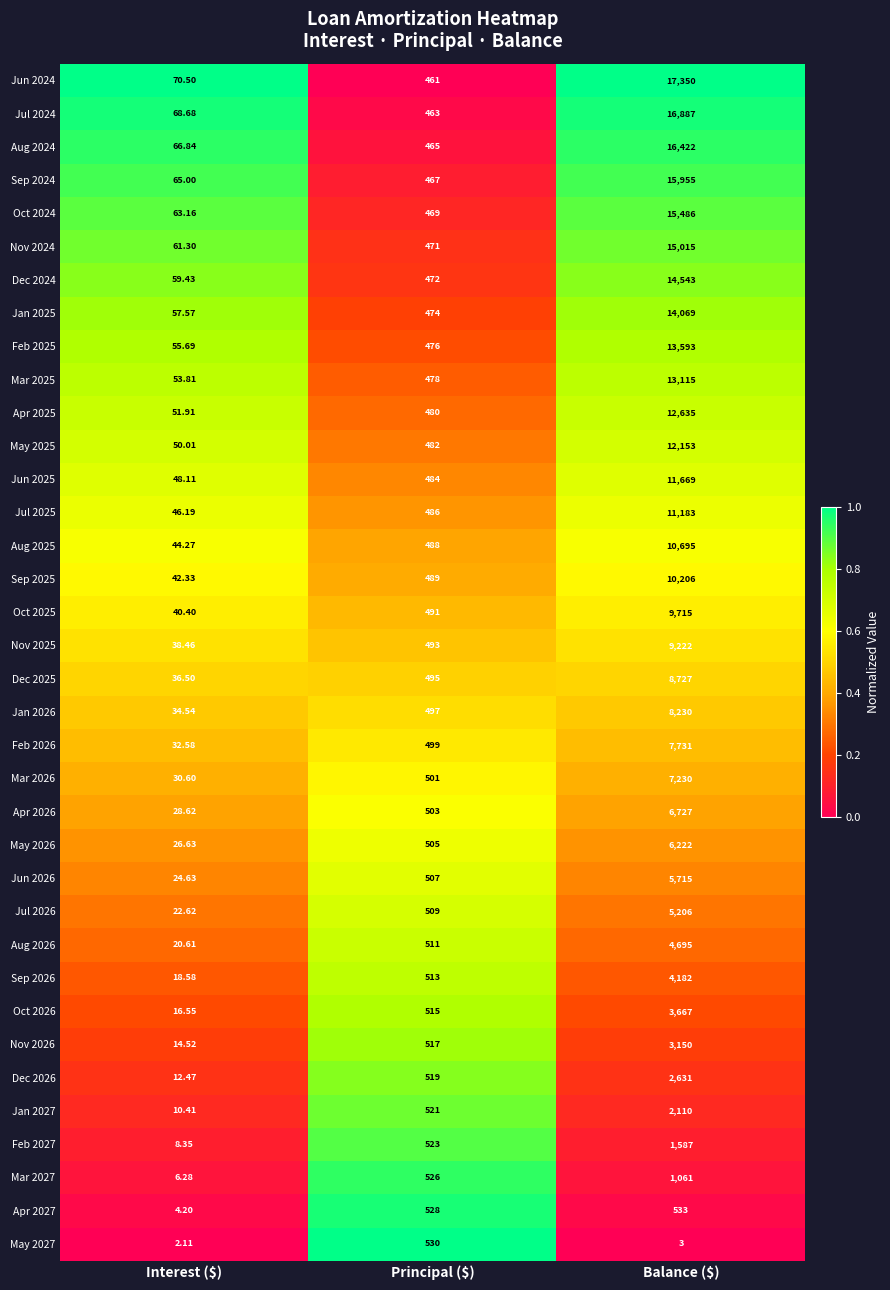

Rank the series at Balance ($) from highest to lowest value.

Jun 2024, Jul 2024, Aug 2024, Sep 2024, Oct 2024, Nov 2024, Dec 2024, Jan 2025, Feb 2025, Mar 2025, Apr 2025, May 2025, Jun 2025, Jul 2025, Aug 2025, Sep 2025, Oct 2025, Nov 2025, Dec 2025, Jan 2026, Feb 2026, Mar 2026, Apr 2026, May 2026, Jun 2026, Jul 2026, Aug 2026, Sep 2026, Oct 2026, Nov 2026, Dec 2026, Jan 2027, Feb 2027, Mar 2027, Apr 2027, May 2027